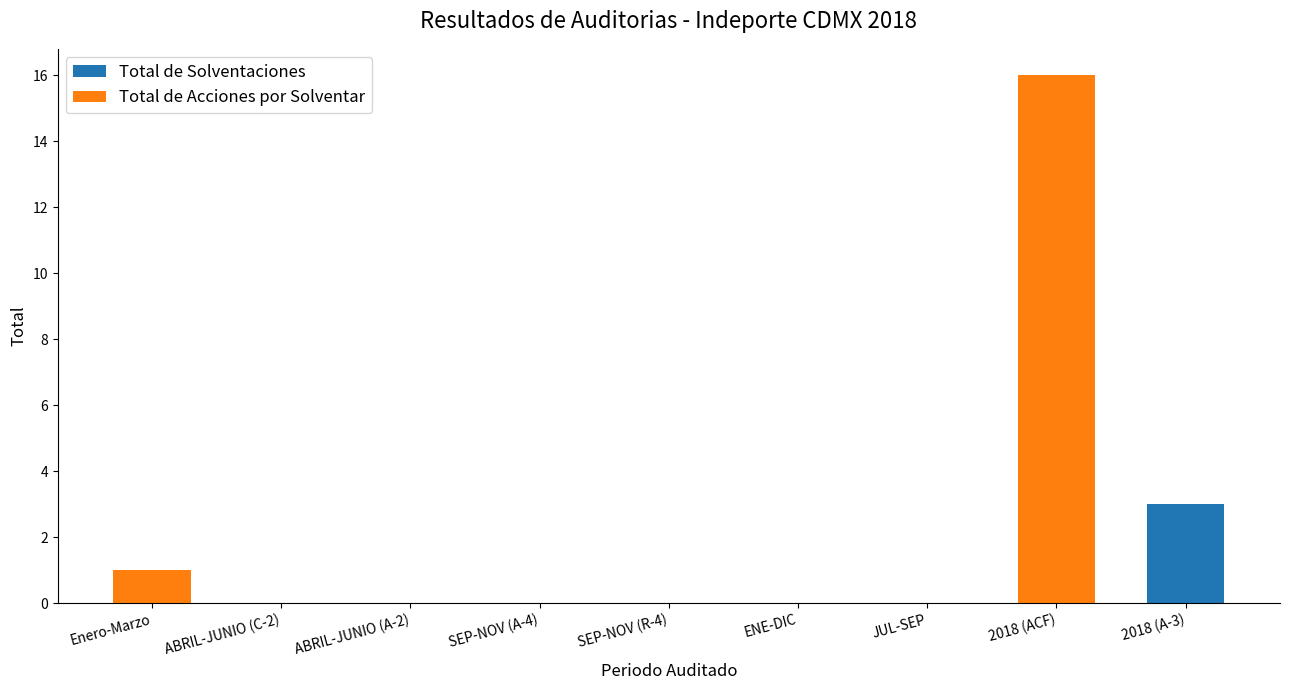

What is the difference between the Total de Solventaciones values at Enero-Marzo and 2018 (A-3)?

3